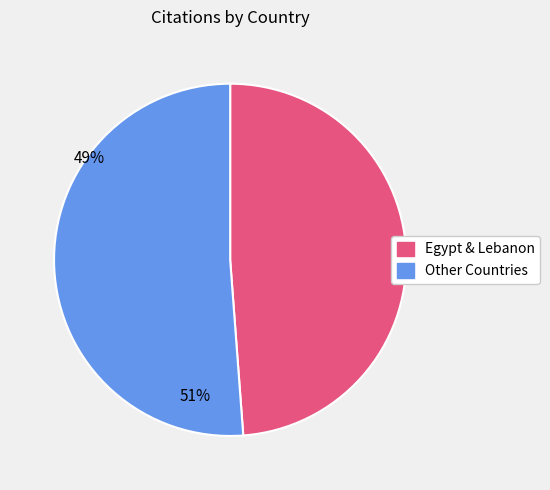

Which slice is the largest?

Other Countries